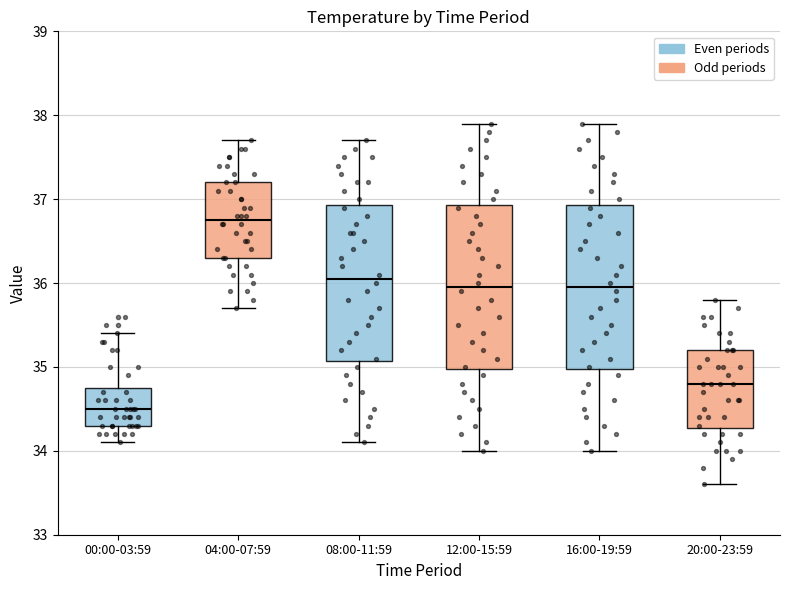

Reading left to right, read every box against the y-axis: the position of its median line, the range the box covers, and the ends of its whiskers. The values are not printed on the chart, so give them approximately, as read against the axis.

00:00-03:59: median 34.5, box 34.3 to 34.8, whiskers 34.1 to 35.4
04:00-07:59: median 36.8, box 36.3 to 37.2, whiskers 35.7 to 37.7
08:00-11:59: median 36.1, box 35.1 to 36.9, whiskers 34.1 to 37.7
12:00-15:59: median 36.0, box 35.0 to 36.9, whiskers 34.0 to 37.9
16:00-19:59: median 36.0, box 35.0 to 36.9, whiskers 34.0 to 37.9
20:00-23:59: median 34.8, box 34.3 to 35.2, whiskers 33.6 to 35.8